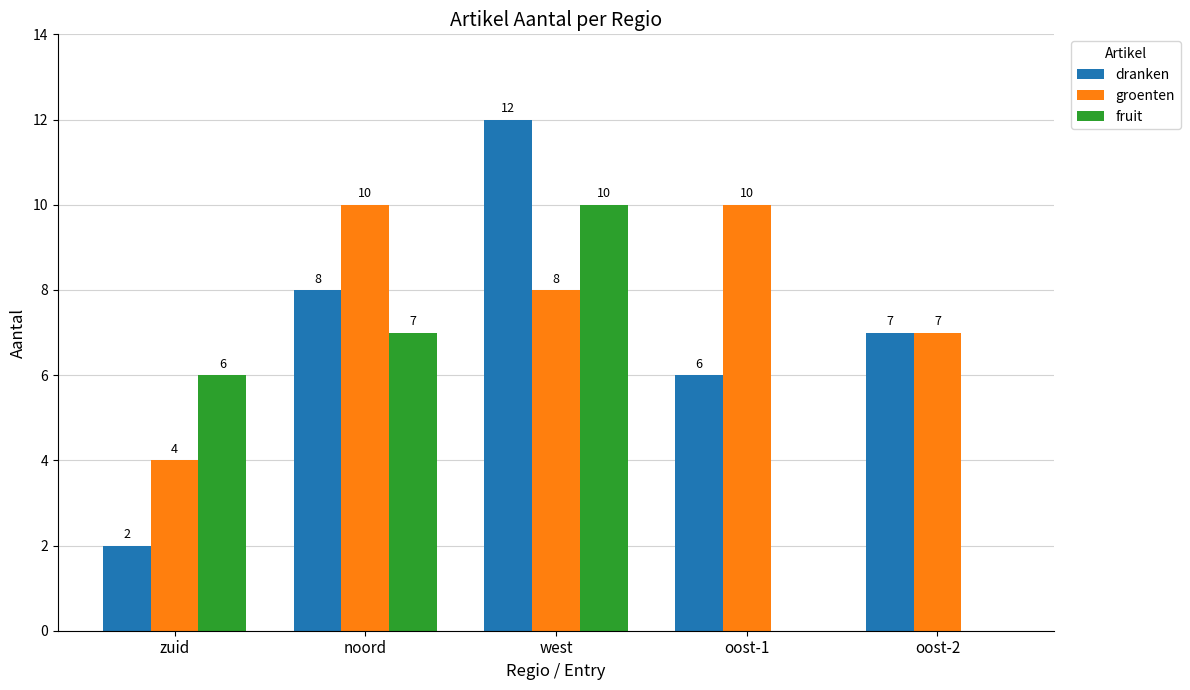

What is the average value of the fruit series?

5